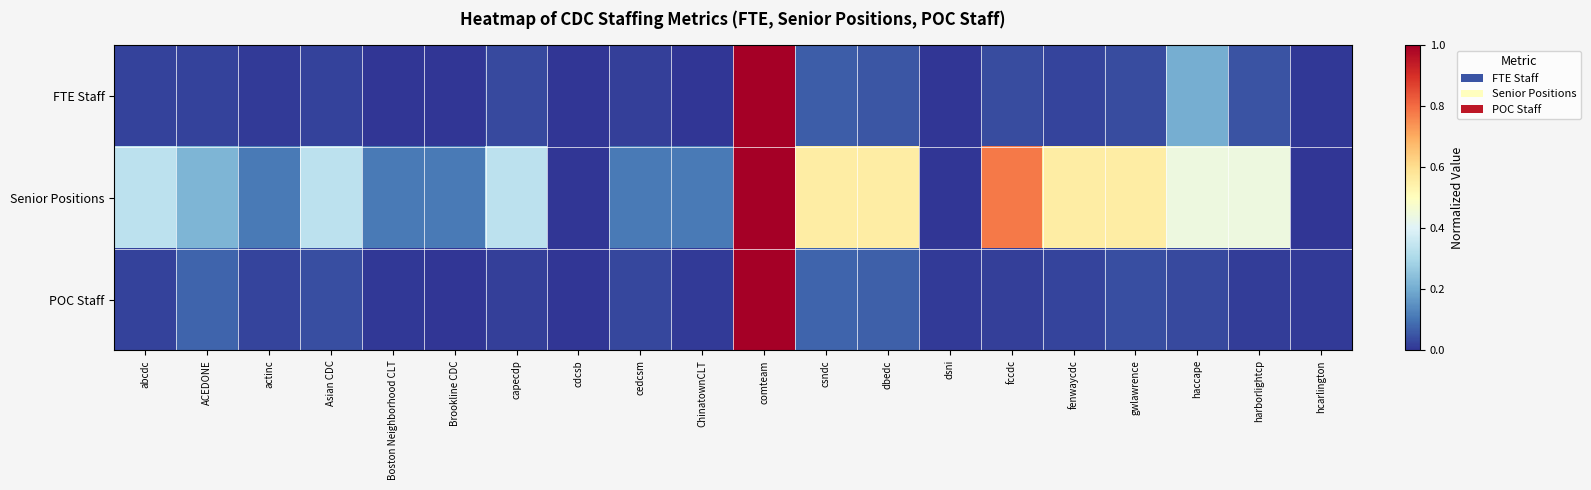

Reading left to right, extract all data points from this chart.

FTE Staff: abcdc=0.0	ACEDONE=0.0	actinc=0.0	Asian CDC=0.0	Boston Neighborhood CLT=0.0	Brookline CDC=0.0	capecdp=0.0	cdcsb=0.0	cedcsm=0.0	ChinatownCLT=0.0	comteam=1.0	csndc=0.1	dbedc=0.1	dsni=0.0	fccdc=0.0	fenwaycdc=0.0	gwlawrence=0.0	haccape=0.2	harborlightcp=0.1	hcarlington=0.0
Senior Positions: abcdc=0.3	ACEDONE=0.2	actinc=0.1	Asian CDC=0.3	Boston Neighborhood CLT=0.1	Brookline CDC=0.1	capecdp=0.3	cdcsb=0.0	cedcsm=0.1	ChinatownCLT=0.1	comteam=1.0	csndc=0.6	dbedc=0.6	dsni=0.0	fccdc=0.8	fenwaycdc=0.6	gwlawrence=0.6	haccape=0.4	harborlightcp=0.4	hcarlington=0.0
POC Staff: abcdc=0.0	ACEDONE=0.1	actinc=0.0	Asian CDC=0.0	Boston Neighborhood CLT=0.0	Brookline CDC=0.0	capecdp=0.0	cdcsb=0.0	cedcsm=0.0	ChinatownCLT=0.0	comteam=1.0	csndc=0.1	dbedc=0.1	dsni=0.0	fccdc=0.0	fenwaycdc=0.0	gwlawrence=0.0	haccape=0.0	harborlightcp=0.0	hcarlington=0.0